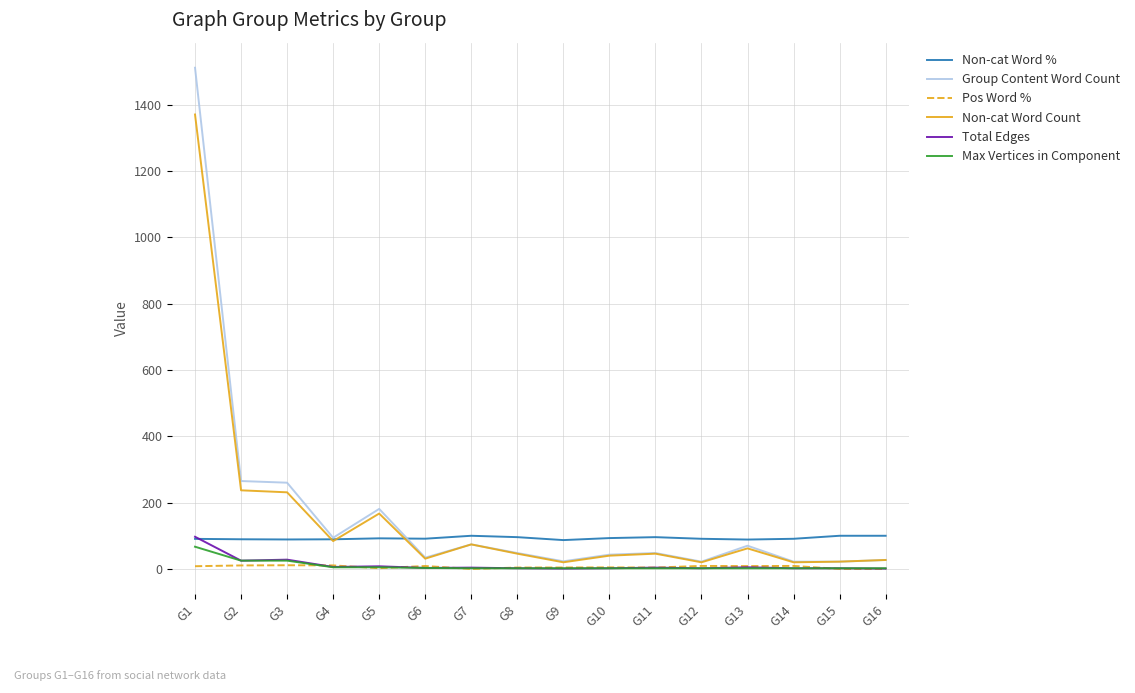

The value of Pos Word % at G16 is 0.0. True or false?

True